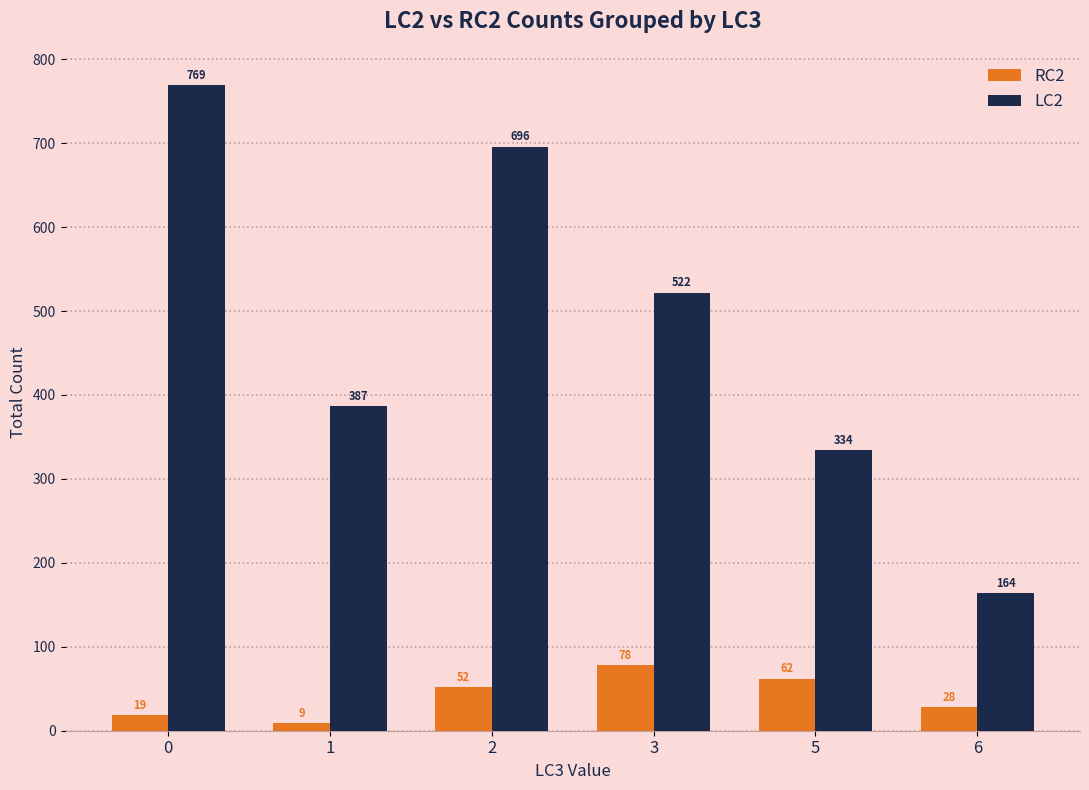

The RC2 series shows 128 at 3. True or false?

False